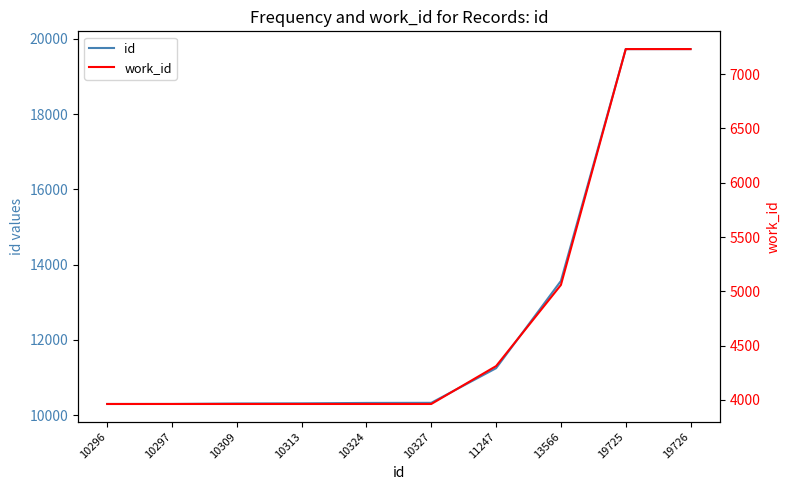

What is the value of the id point at the 1st from the left?

10296